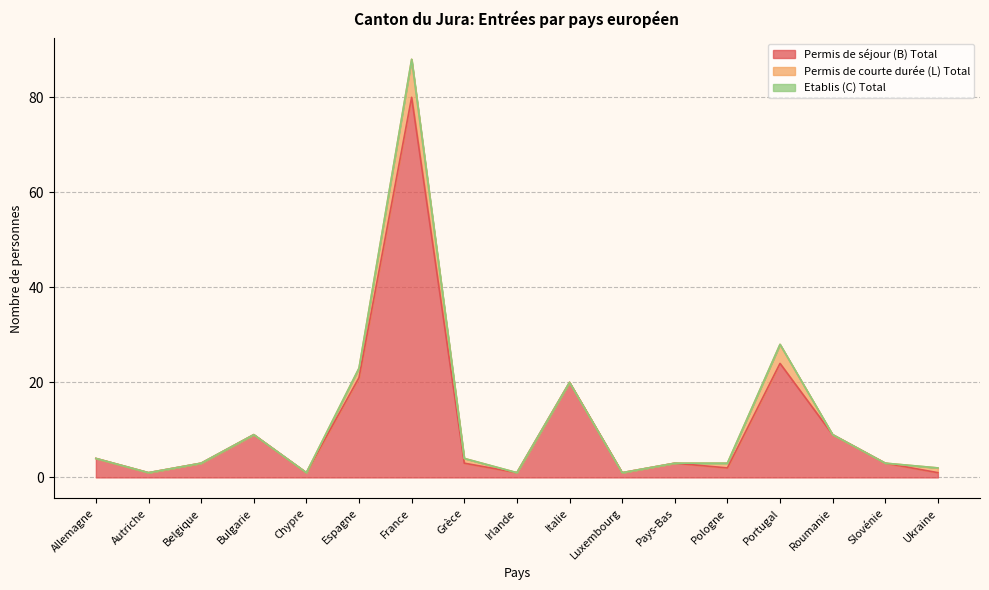

Which series has the largest total across all categories?

Permis de séjour (B) Total